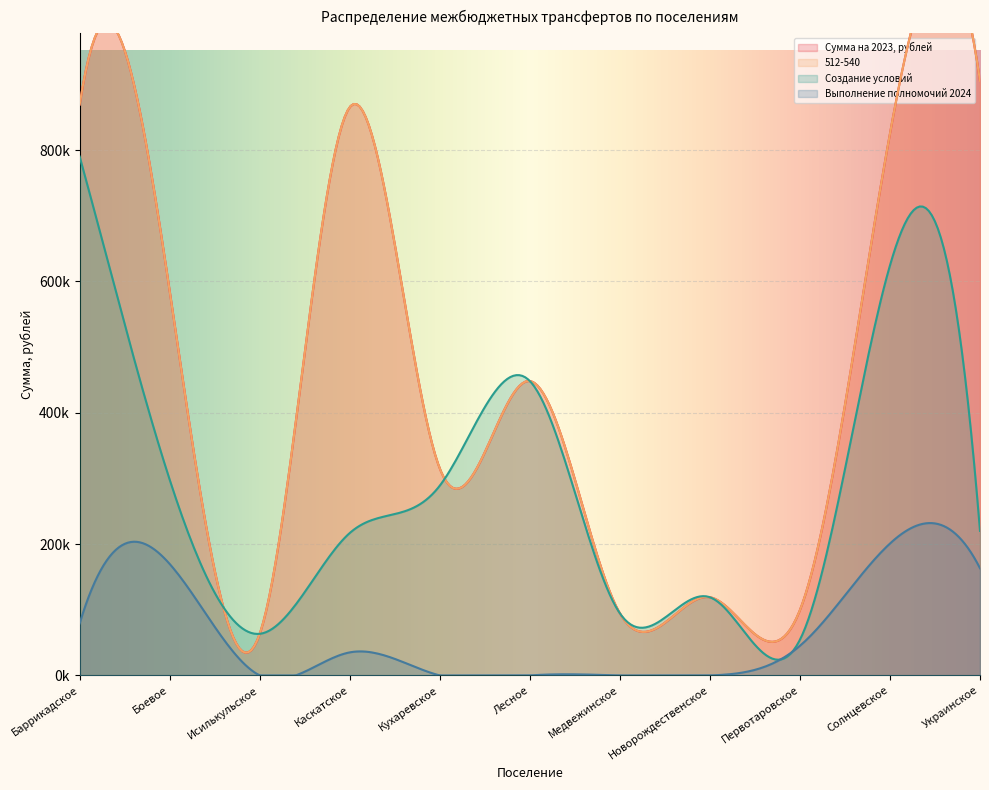

Between Кухаревское and Медвежинское, which series saw the biggest shift?

Сумма на 2023, рублей